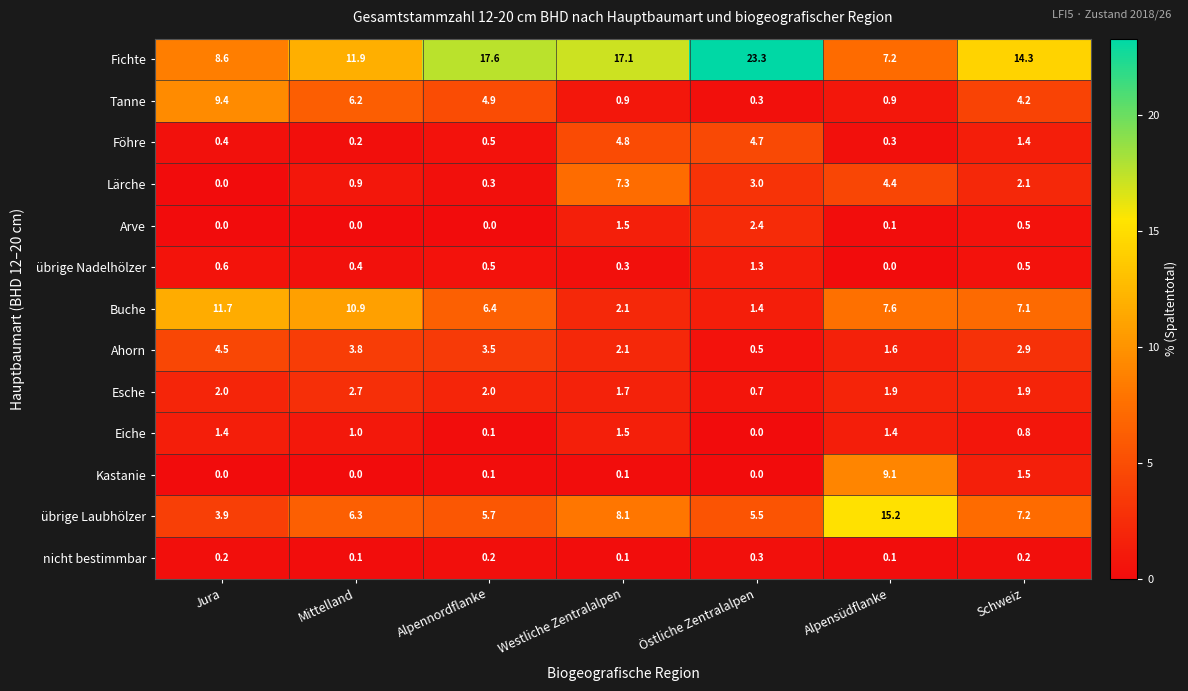

At how many categories does at least one series exceed 13?

5